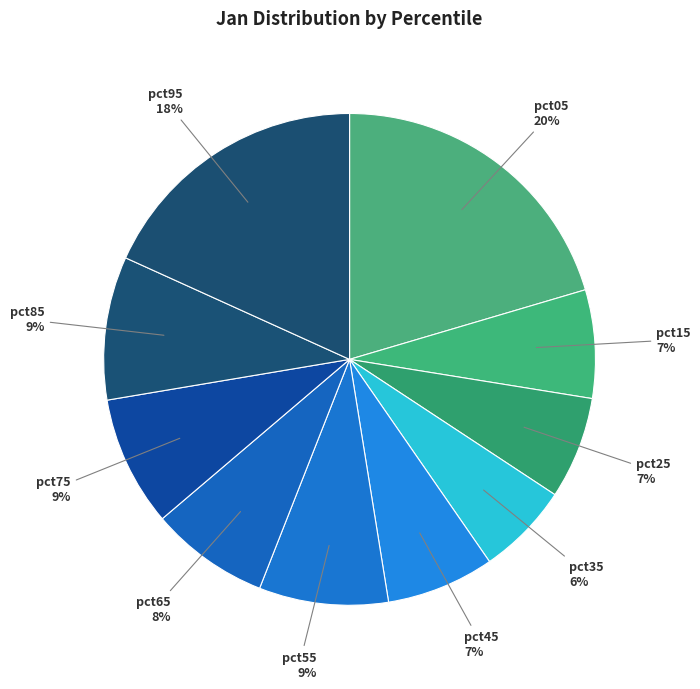

Which category has the biggest portion of the pie?

pct05